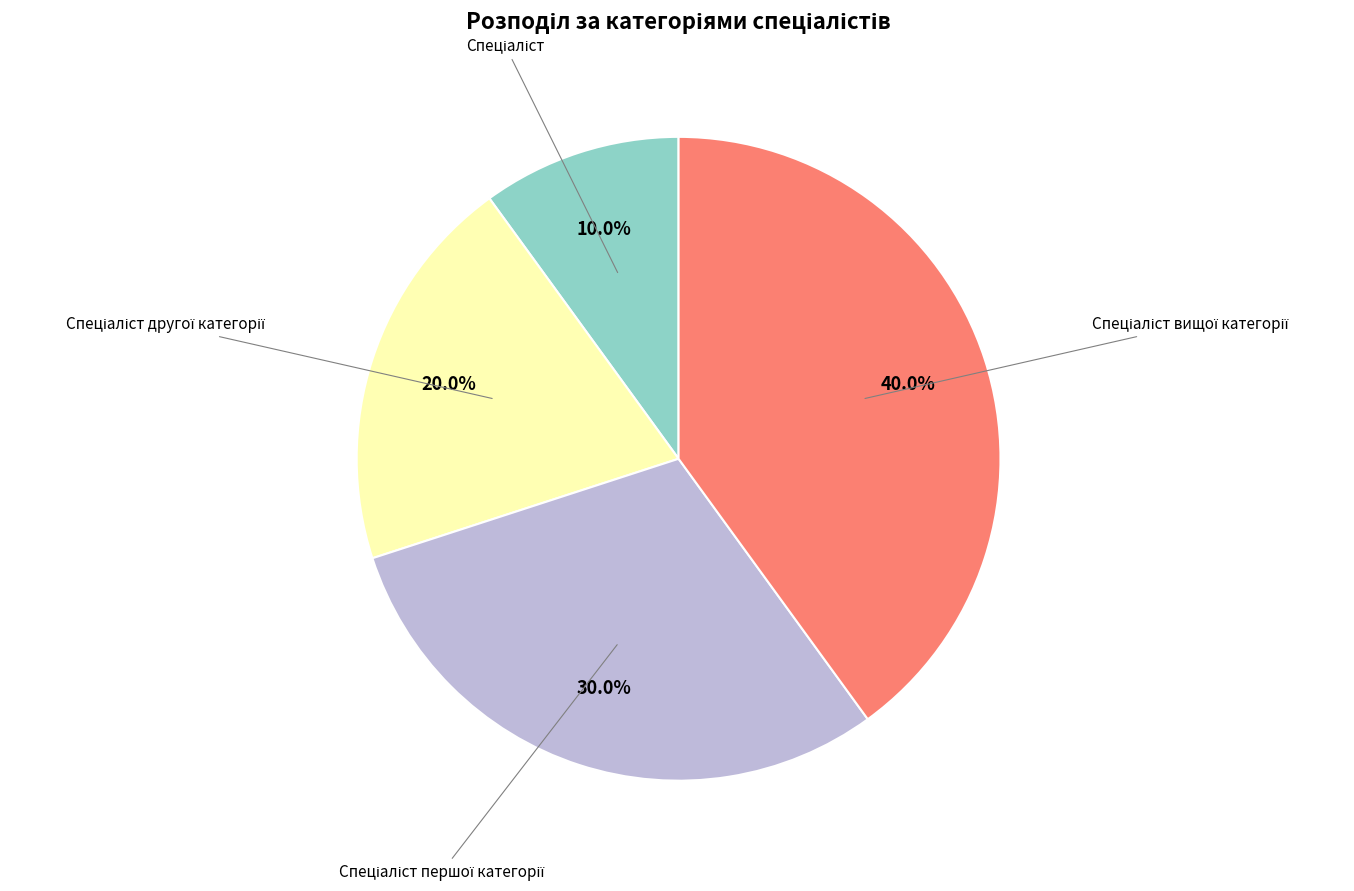

How many segments does this pie chart have?

4